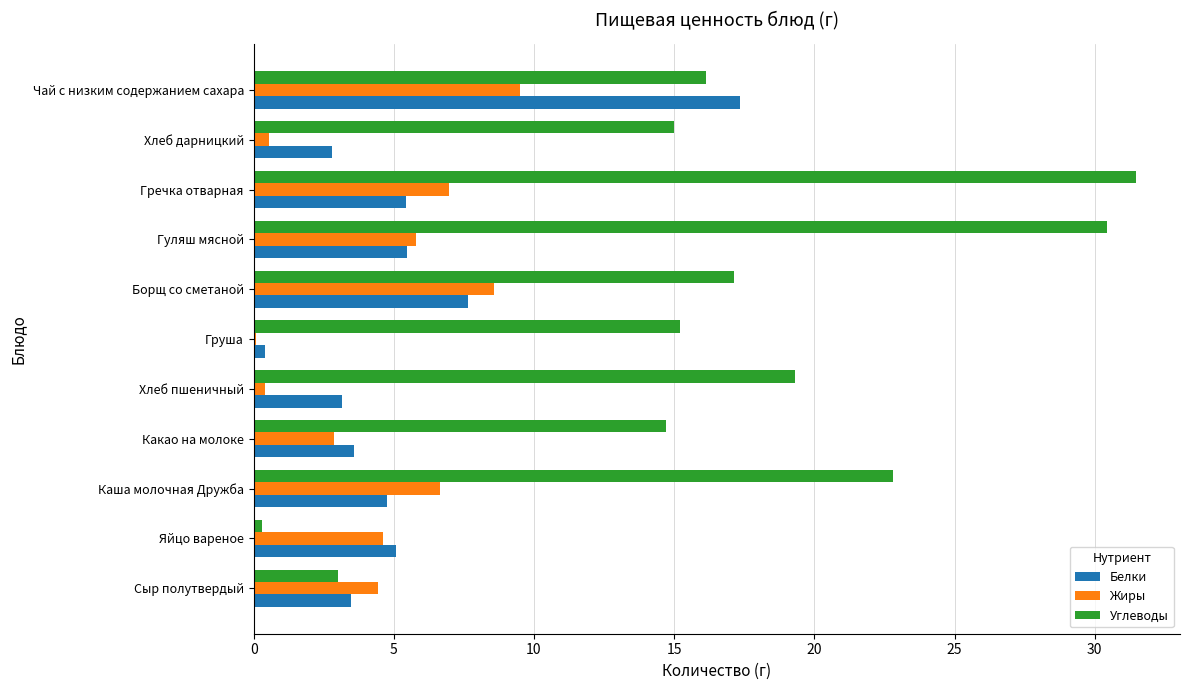

At which category is the sum across all series the highest?

Гречка отварная